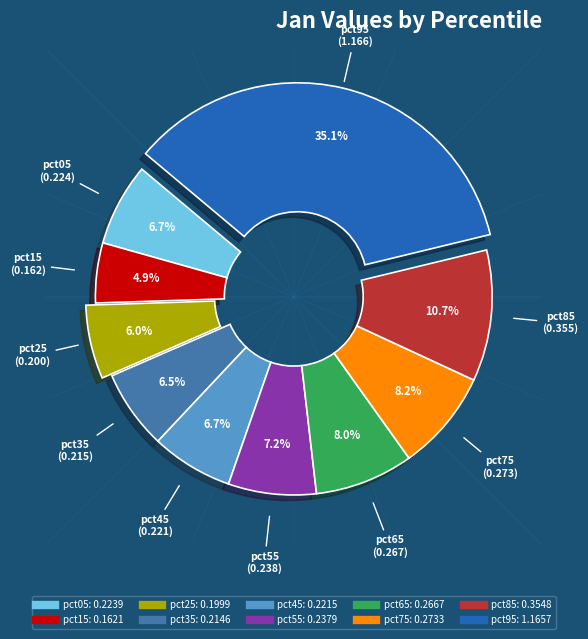

How much of the chart is everything except pct95?

64.9%